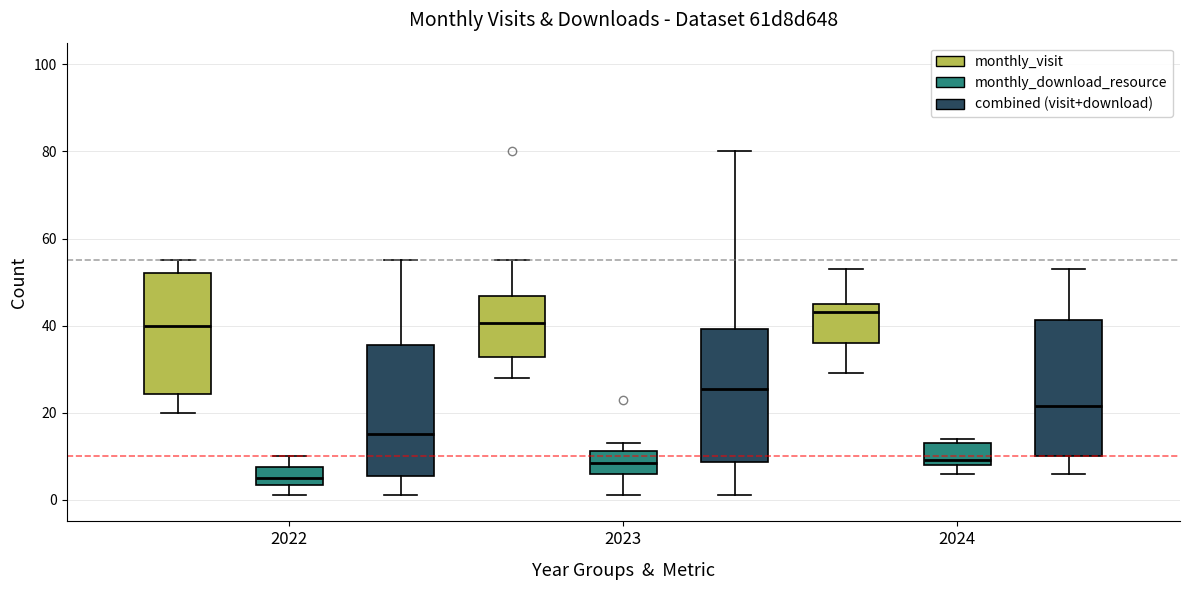

Reading left to right, transcribe this box plot: for each box, give where its median line is, the range the box spans, and where its two whiskers end, as read against the y-axis. The values are not printed on the chart, so give them approximately, as read against the axis.

2022 (monthly_visit): median 40, box 24 to 52, whiskers 20 to 56
2022 (monthly_download_resource): median 6, box 4 to 8, whiskers 2 to 10
2022 (combined (visit+download)): median 16, box 6 to 36, whiskers 2 to 56
2023 (monthly_visit): median 40, box 32 to 46, whiskers 28 to 56
2023 (monthly_download_resource): median 8, box 6 to 12, whiskers 2 to 14
2023 (combined (visit+download)): median 26, box 8 to 40, whiskers 2 to 80
2024 (monthly_visit): median 44, box 36 to 46, whiskers 30 to 54
2024 (monthly_download_resource): median 10, box 8 to 14, whiskers 6 to 14 (just above the box's upper edge)
2024 (combined (visit+download)): median 22, box 10 to 42, whiskers 6 to 54